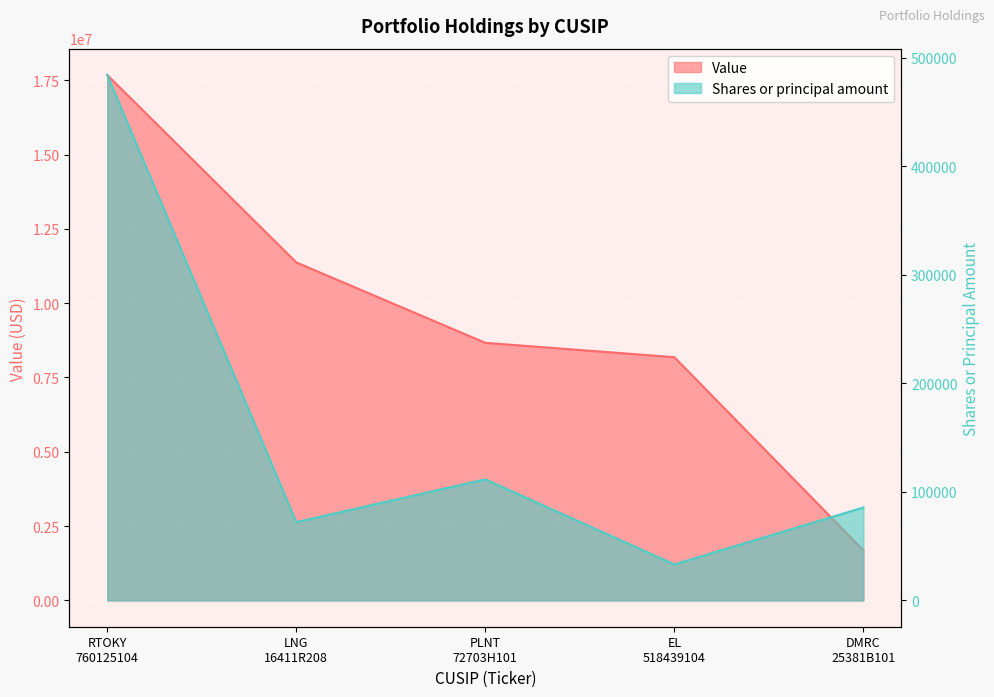

Which series has the widest spread of values?

Value